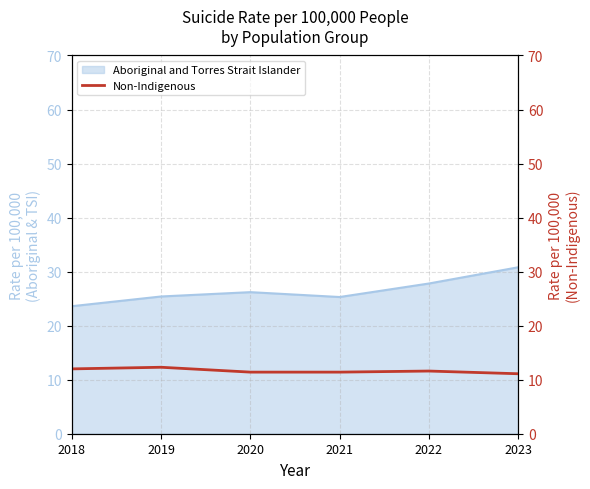

What is the maximum value for Aboriginal and Torres Strait Islander?

30.8